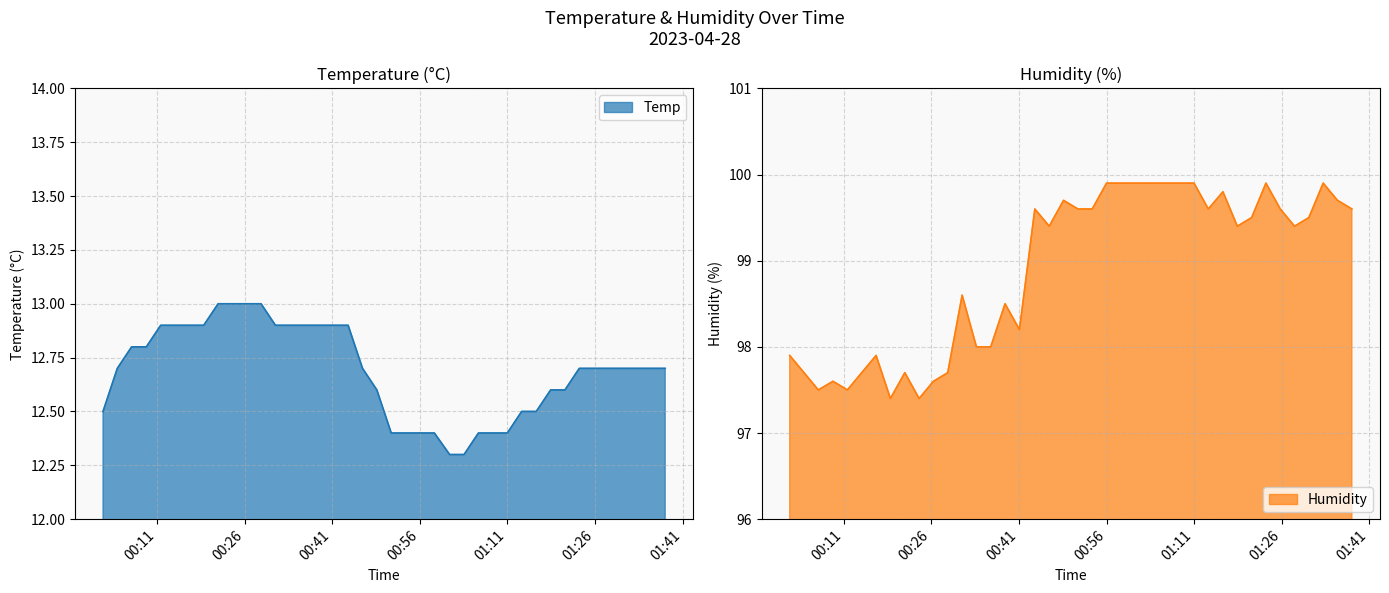

Rank the series at 2023/04/28 01:10:59 from lowest to highest value.

Temp, Humidity